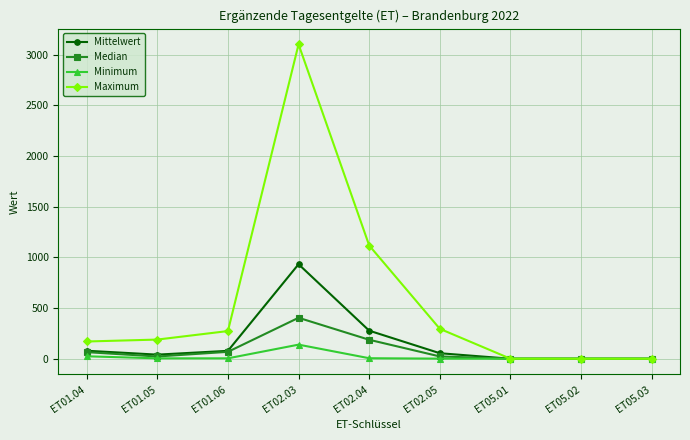

At which category does Maximum reach its first local peak?

ET02.03